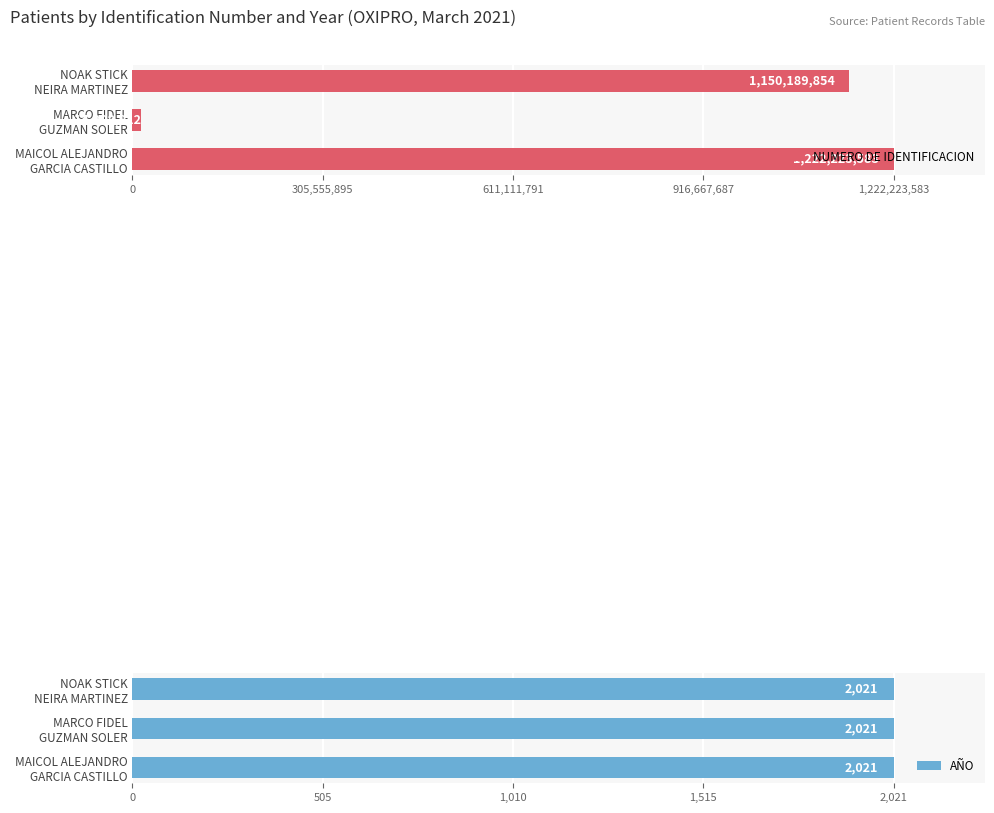

What is the difference between the maximum and minimum values in the NUMERO DE IDENTIFICACION series?

1208014671